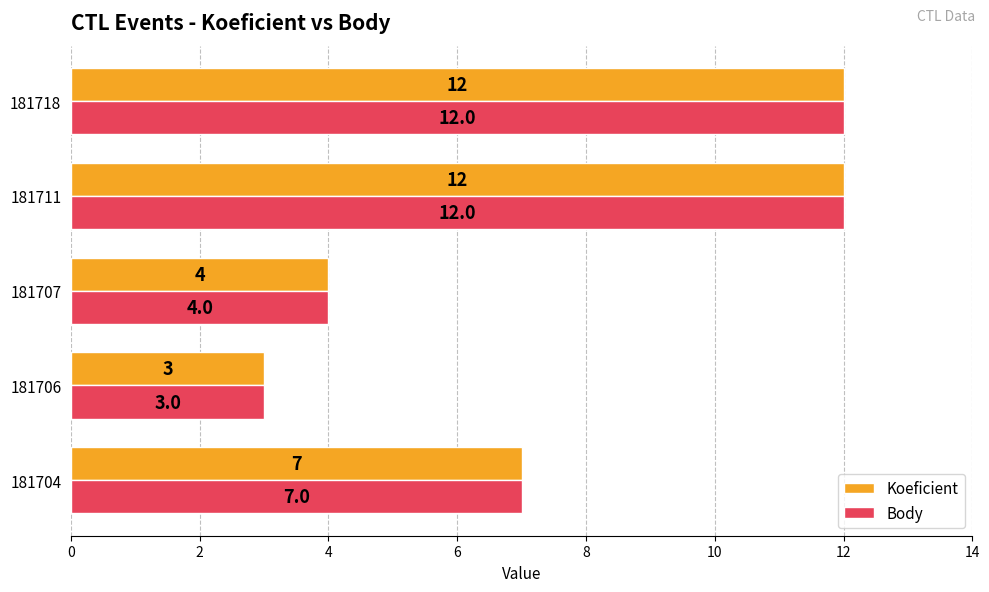

Is the value of Body at 181707 greater than the value of Koeficient at 181711?

No